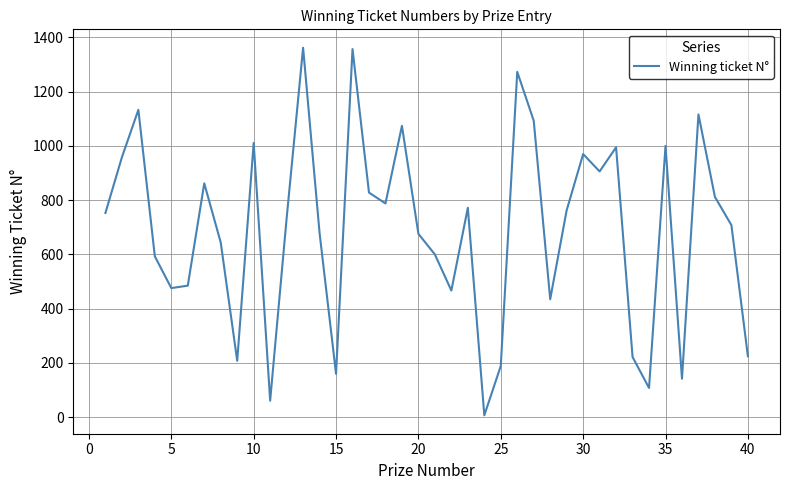

What is the difference between the maximum and minimum values?

1355